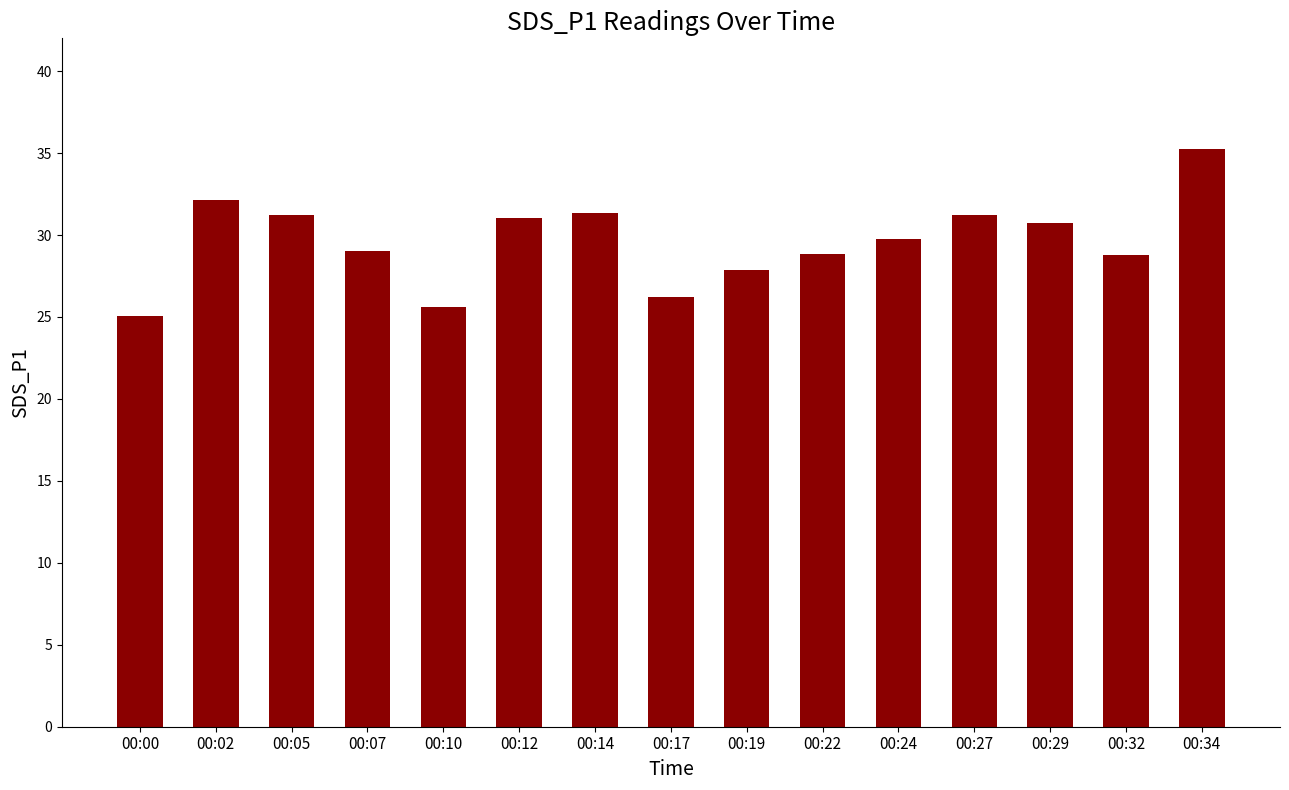

What is the change in value from 00:22 to 00:24?

+0.9